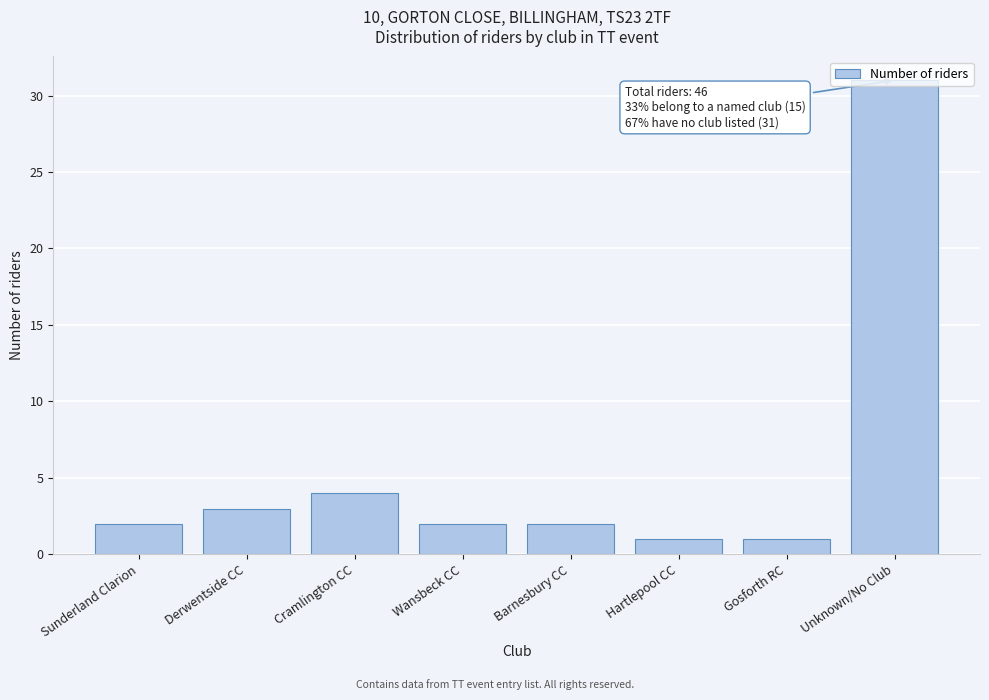

Which category has the highest value across all series?

Unknown/No Club